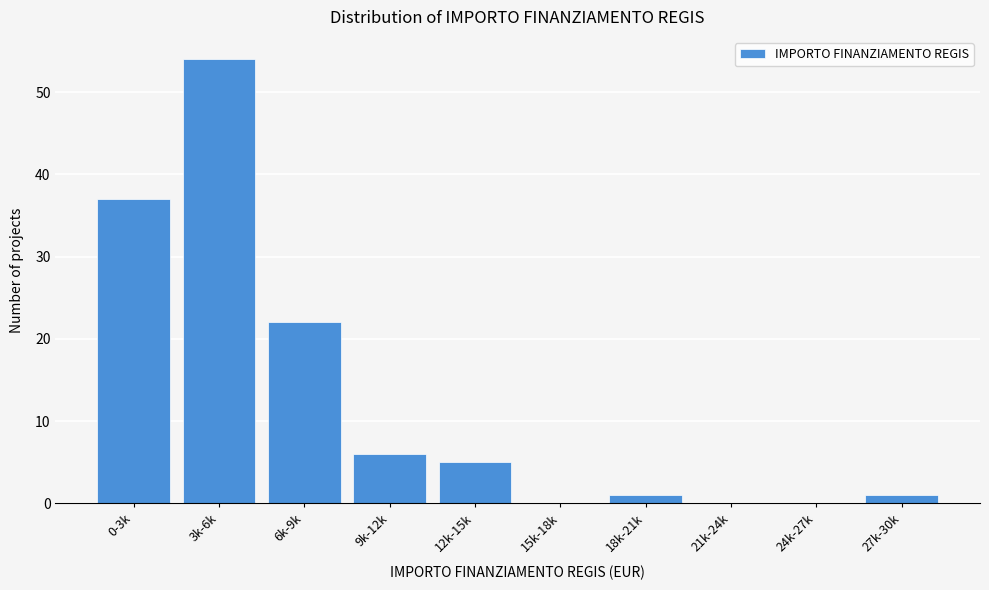

Reading left to right, list all the values displayed in this chart.

0-3k=37	3k-6k=54	6k-9k=22	9k-12k=6	12k-15k=5	15k-18k=0	18k-21k=1	21k-24k=0	24k-27k=0	27k-30k=1